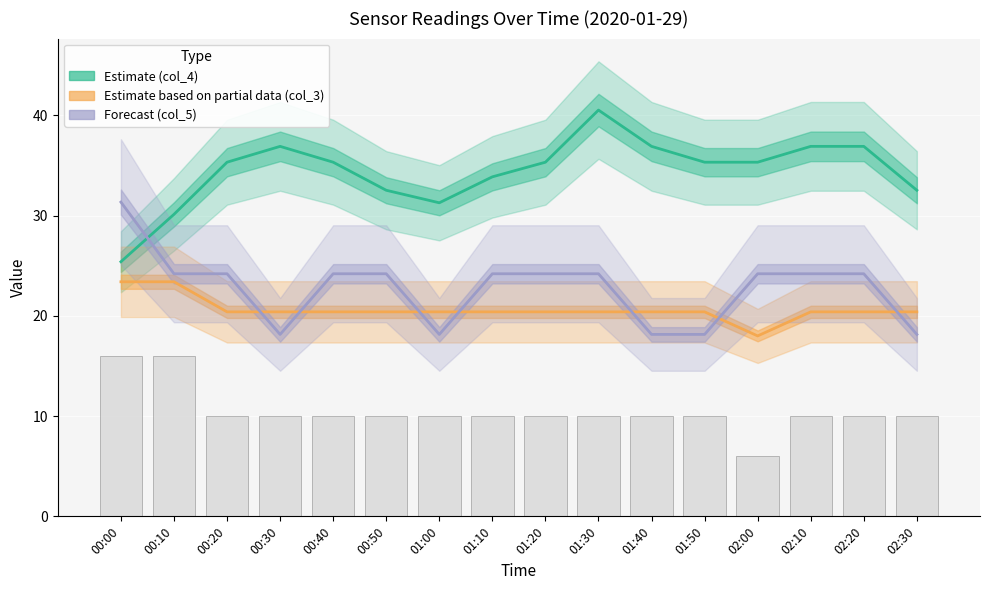

Is the value of Estimate based on partial data (col_3) at 01:50 greater than the value of Estimate (col_4) at 00:30?

No